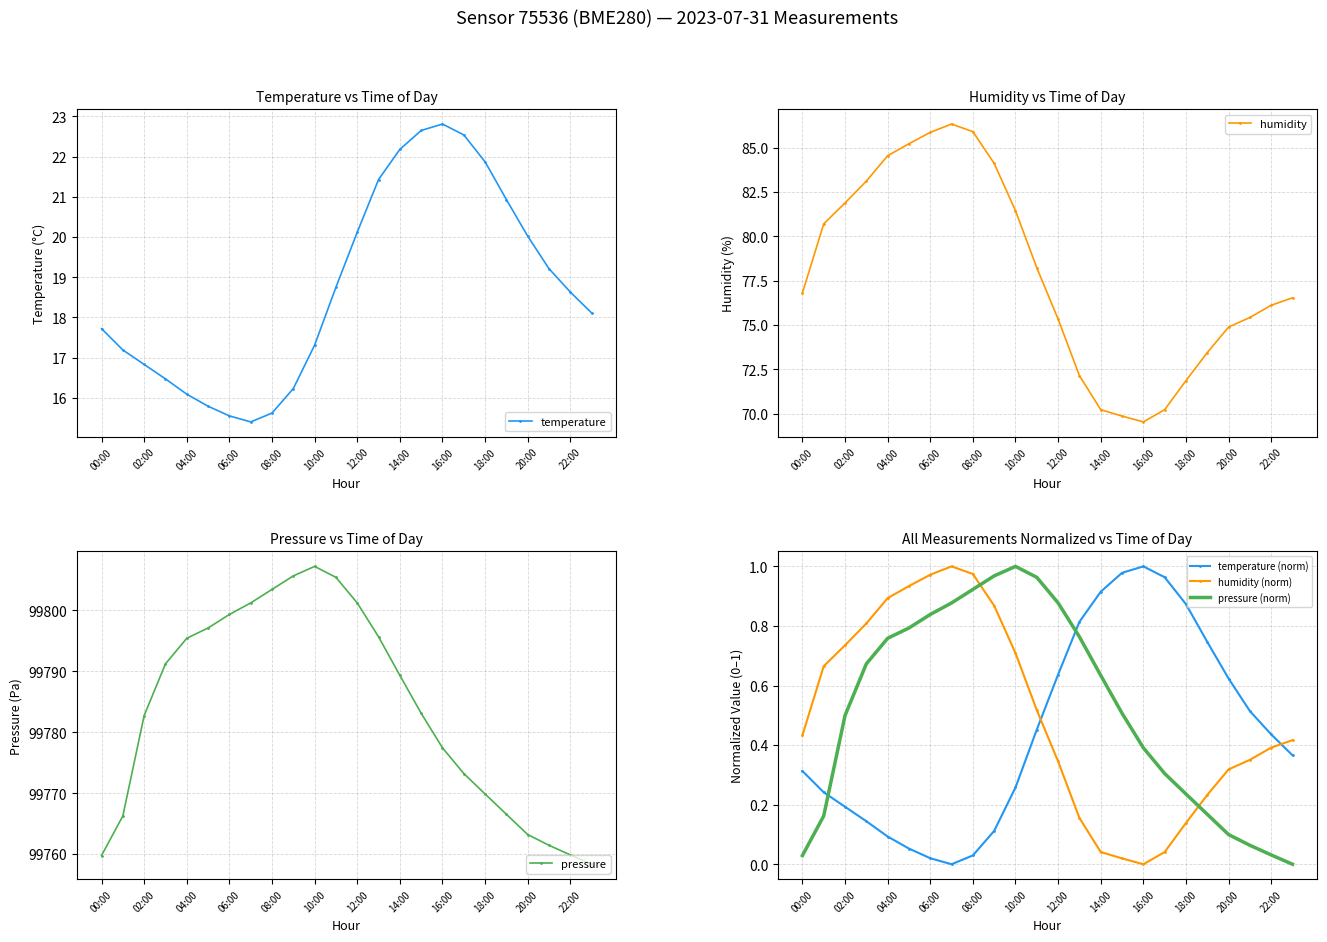

Is it true that pressure equals 48466.3 at 12:00?

False